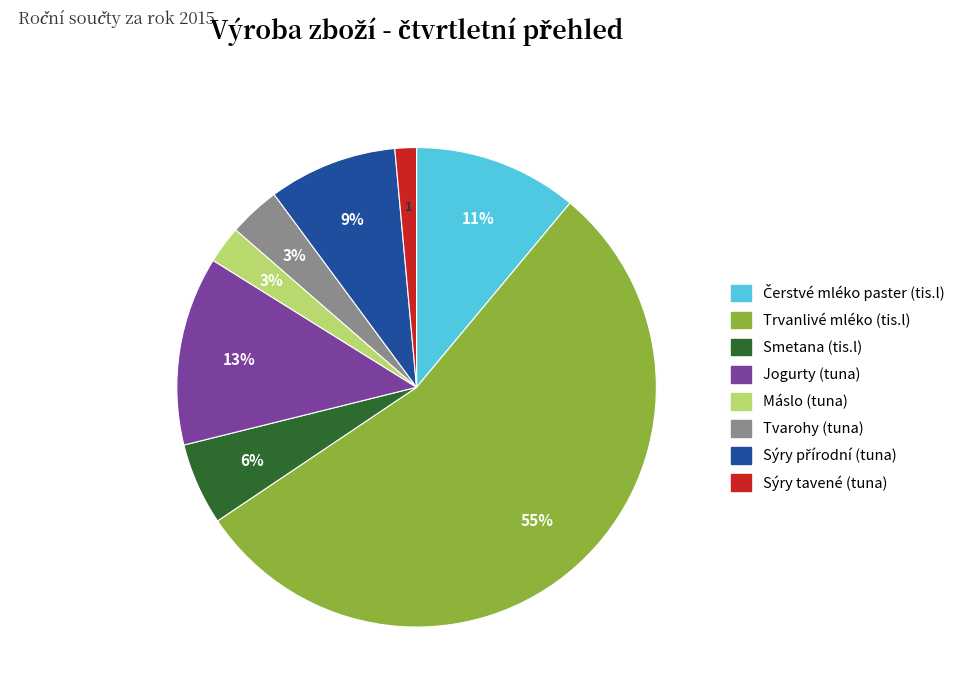

To the nearest percent, what percentage of the pie is Sýry tavené (tuna)?

1%